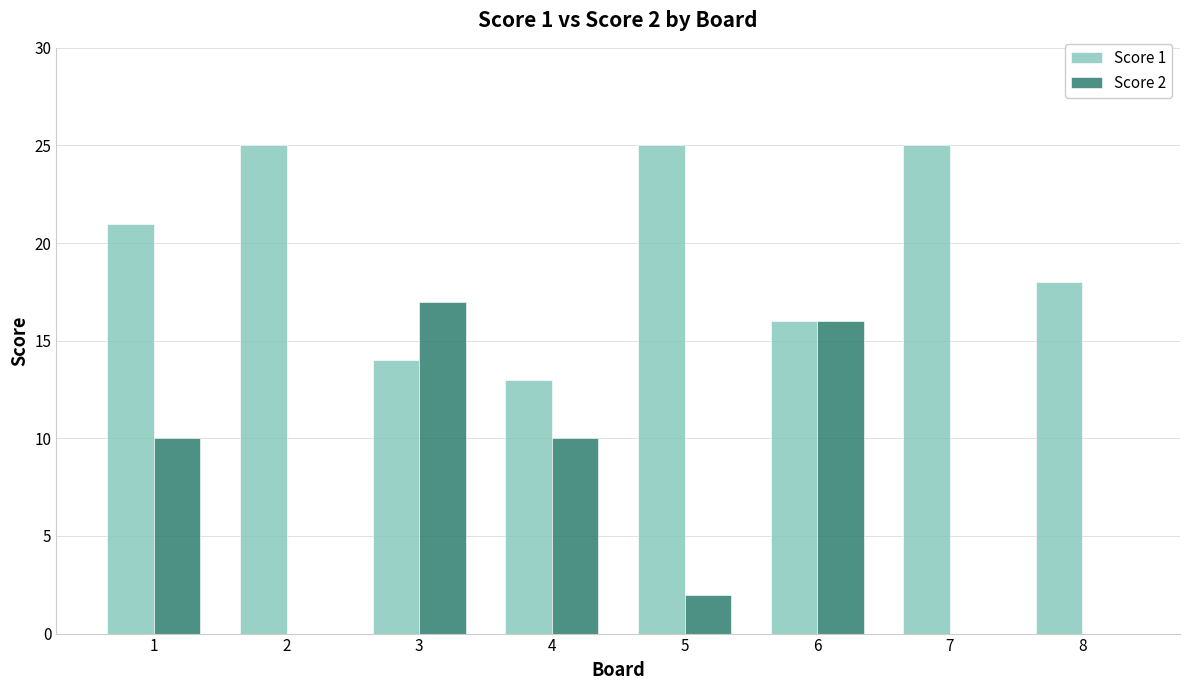

At which label is Score 1 closest to 19?

8